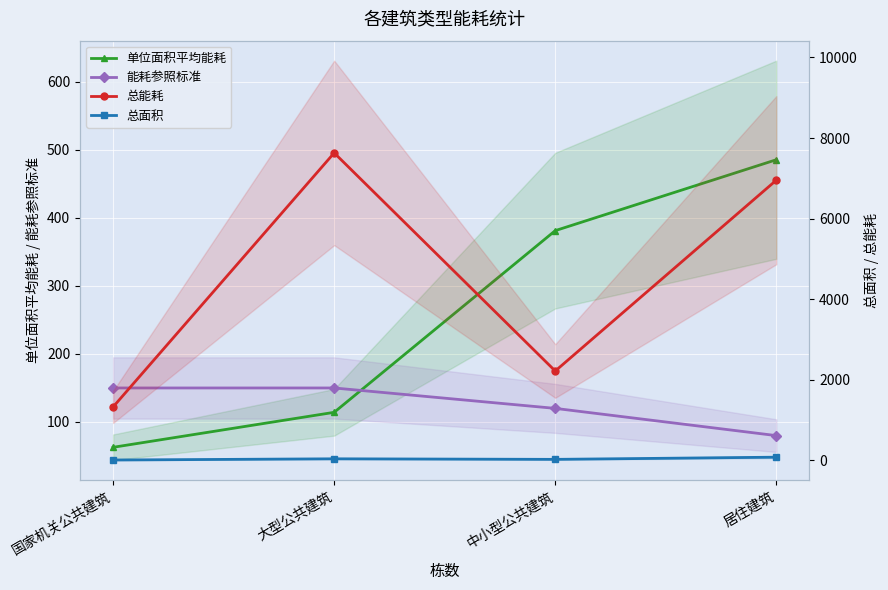

What is the total value across all series at 居住建筑?

7598.6